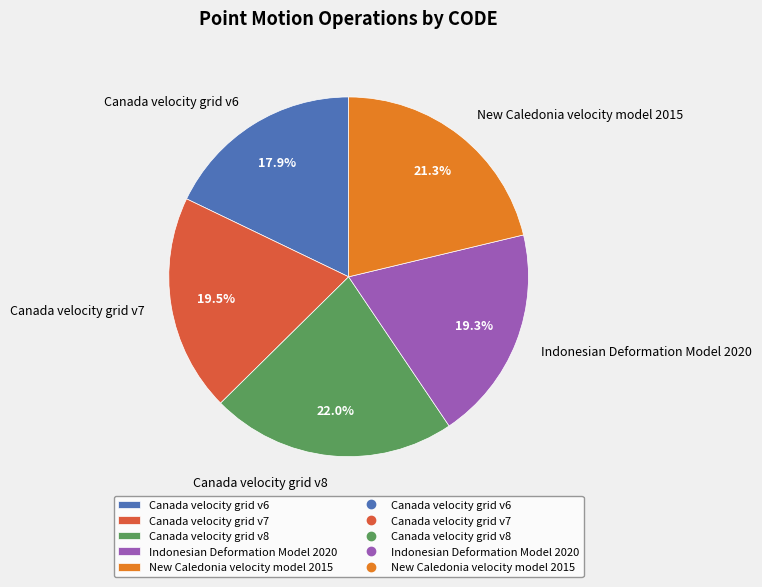

Combined, do Canada velocity grid v6 and Canada velocity grid v7 account for over 50%?

No